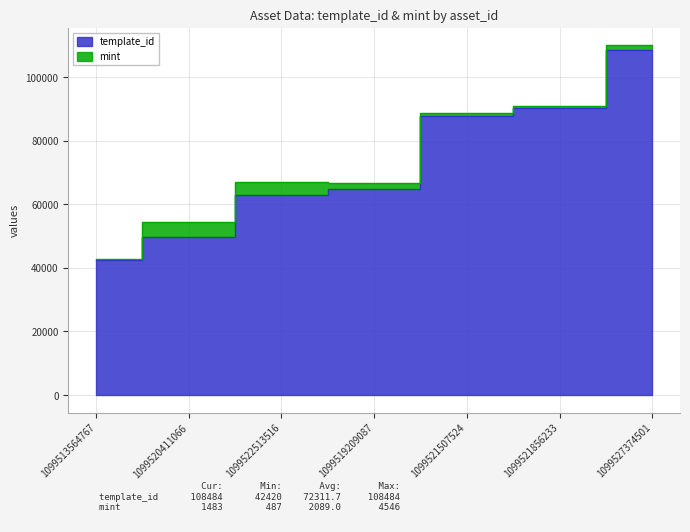

What is the minimum value shown in the chart?

42420